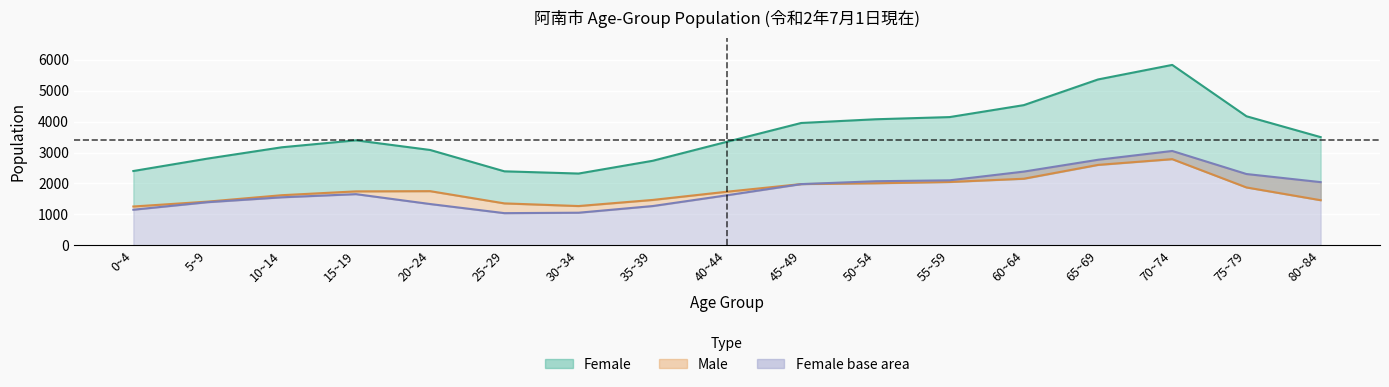

Is the value of female at 45~49 greater than the value of total at 30~34?

No